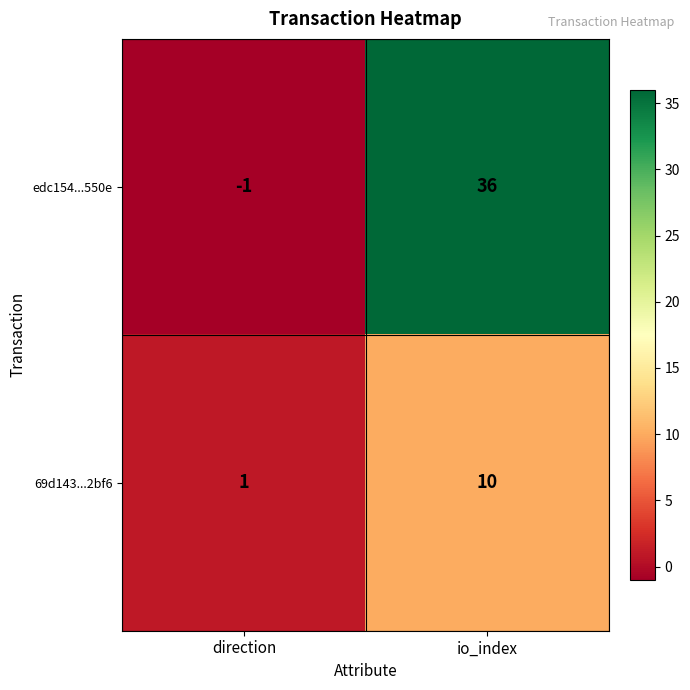

What is the highest value of the edc154...550e series?

36